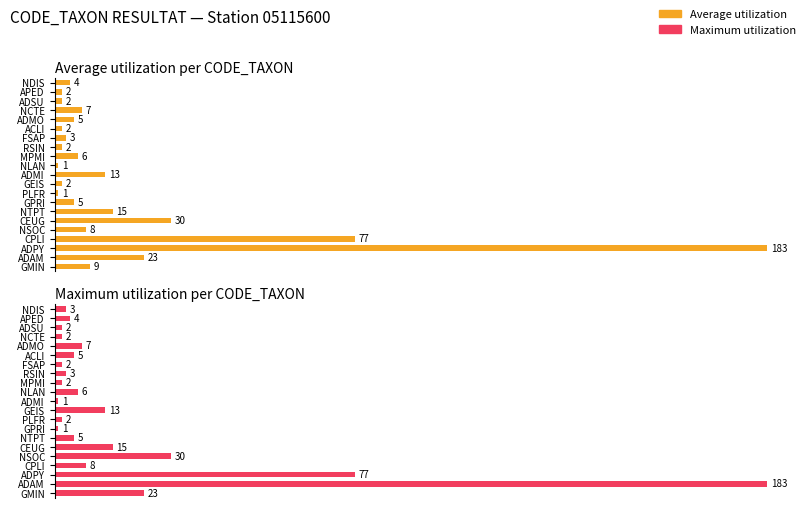

At RSIN, list the series in order from smallest to largest.

Average utilization, Maximum utilization